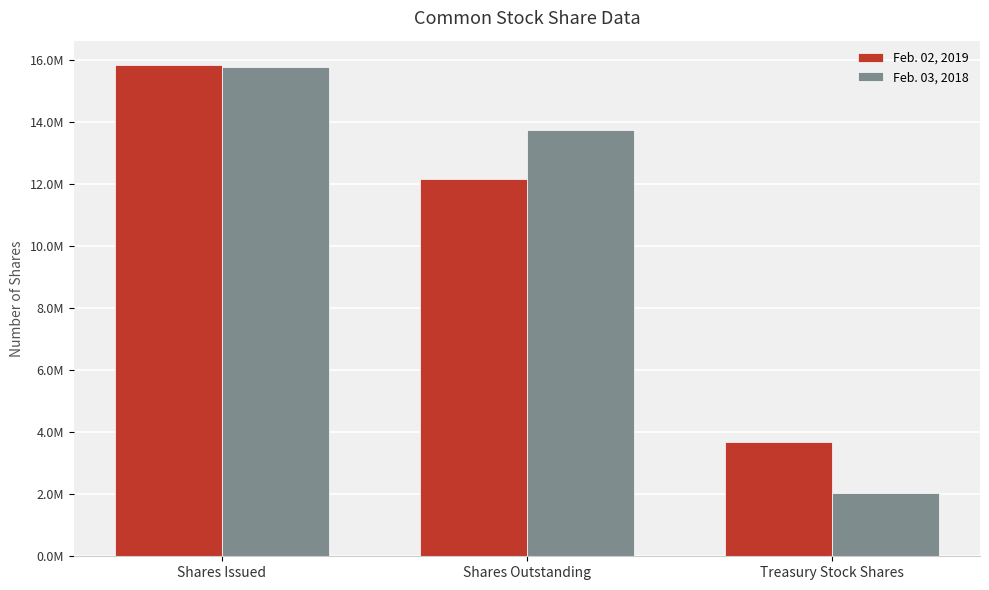

At which label does Feb. 02, 2019 reach its minimum?

Treasury Stock Shares